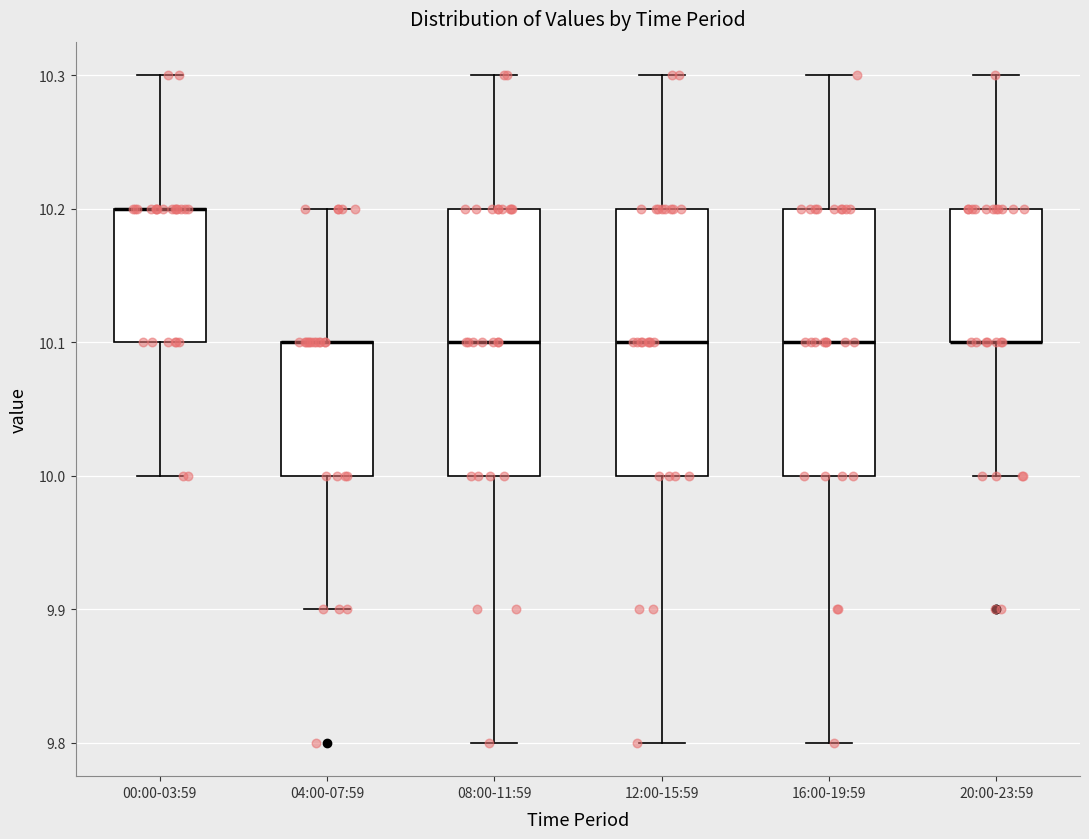

Where is the lower edge of the box for 12:00-15:59 on the y-axis? The values are not printed on the chart, so give them approximately, as read against the axis.

10.0